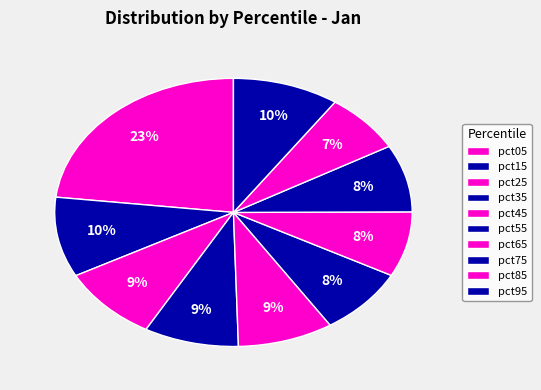

True or false: pct05 accounts for 23% of the total.

True